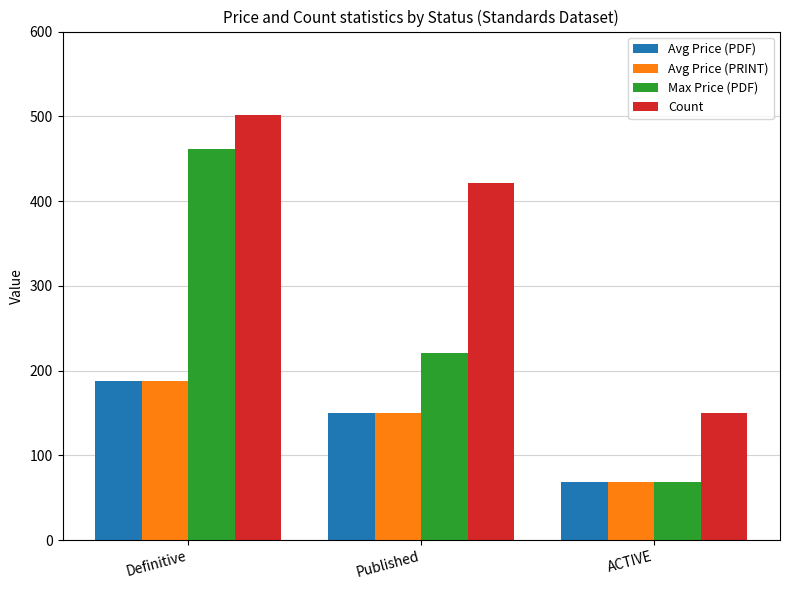

What is the greatest value displayed?

502.0